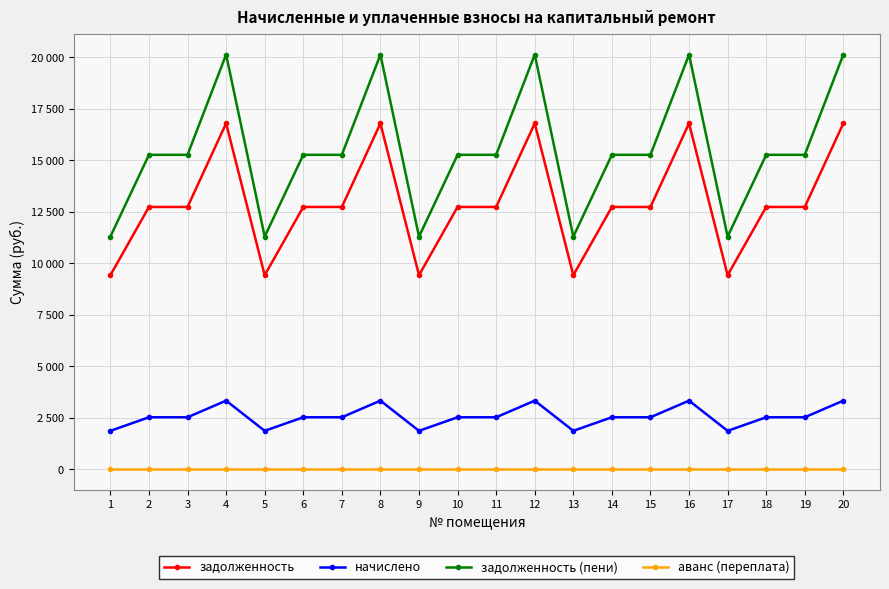

Does the chart have visible grid lines?

Yes